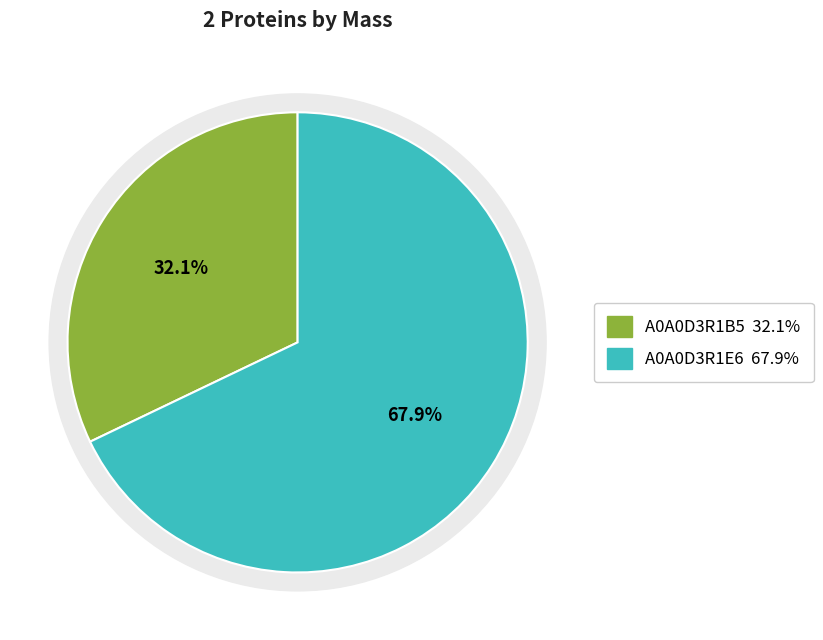

Does A0A0D3R1B5 represent more than half of the total?

No